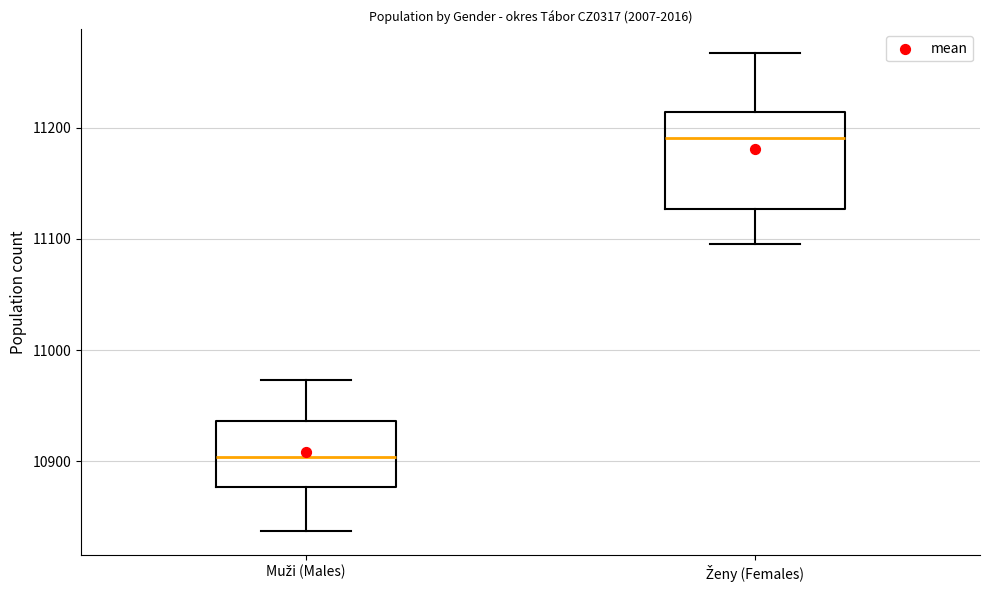

Reading left to right, transcribe this box plot: for each box, give where its median line is, the range the box spans, and where its two whiskers end, as read against the y-axis. The values are not printed on the chart, so give them approximately, as read against the axis.

Muži (Males): median 10900, box 10880 to 10940, whiskers 10840 to 10970
Ženy (Females): median 11190, box 11130 to 11210, whiskers 11100 to 11270